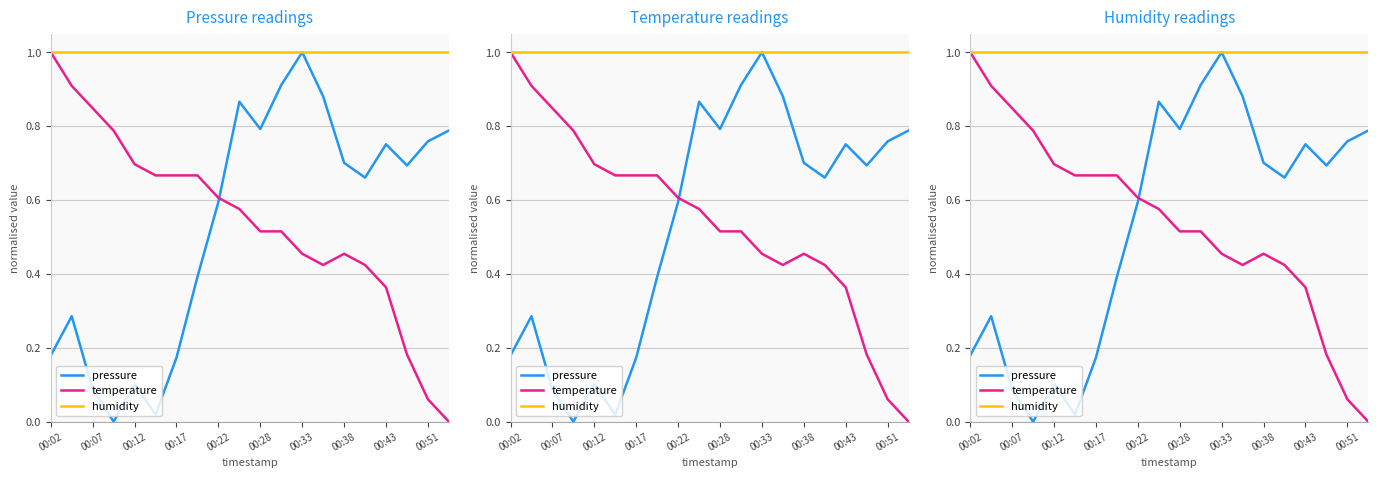

Reading right to left, what are all the values shown in this chart?

pressure: 0.8	0.8	0.7	0.8	0.7	0.7	0.9	1.0	0.9	0.8	0.9	0.6	0.4	0.2	0.0	0.1	0.0	0.1	0.3	0.2
temperature: 0.0	0.1	0.2	0.4	0.4	0.5	0.4	0.5	0.5	0.5	0.6	0.6	0.7	0.7	0.7	0.7	0.8	0.8	0.9	1.0
humidity: 1.0	1.0	1.0	1.0	1.0	1.0	1.0	1.0	1.0	1.0	1.0	1.0	1.0	1.0	1.0	1.0	1.0	1.0	1.0	1.0